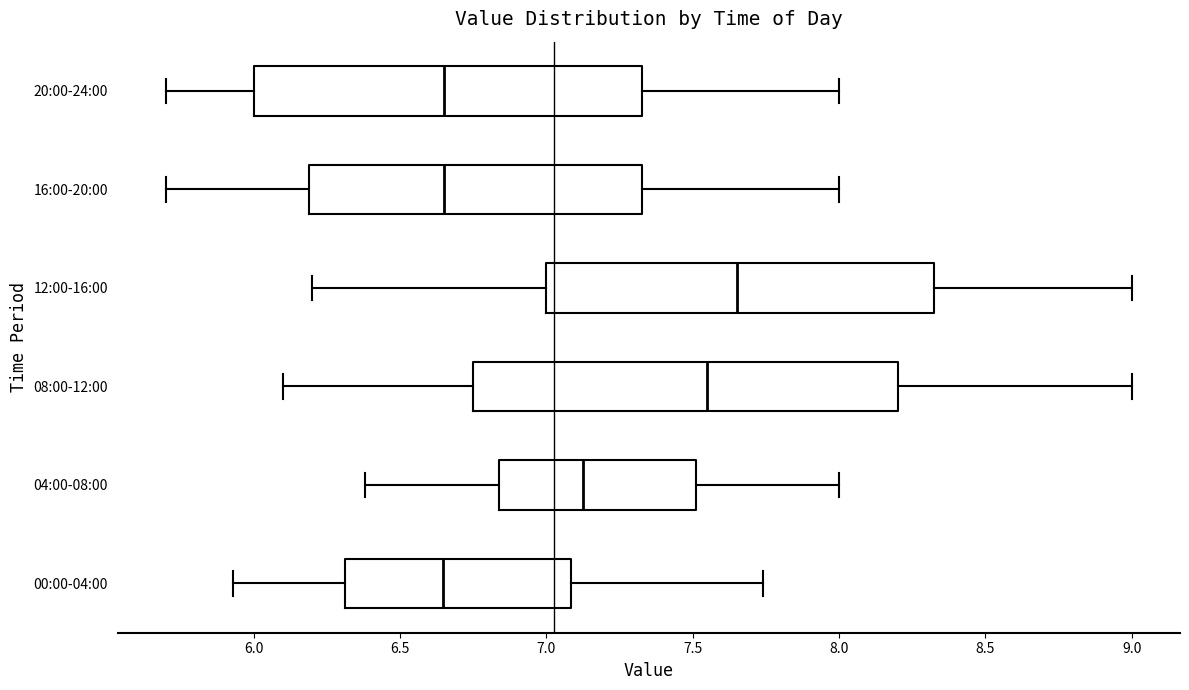

Reading bottom to top, transcribe this box plot: for each box, give where its median line is, the range the box spans, and where its two whiskers end, as read against the x-axis. The values are not printed on the chart, so give them approximately, as read against the axis.

00:00-04:00: median 6.65, box 6.30 to 7.10, whiskers 5.95 to 7.75
04:00-08:00: median 7.15, box 6.85 to 7.50, whiskers 6.40 to 8.00
08:00-12:00: median 7.55, box 6.75 to 8.20, whiskers 6.10 to 9.00
12:00-16:00: median 7.65, box 7.00 to 8.35, whiskers 6.20 to 9.00
16:00-20:00: median 6.65, box 6.20 to 7.35, whiskers 5.70 to 8.00
20:00-24:00: median 6.65, box 6.00 to 7.35, whiskers 5.70 to 8.00